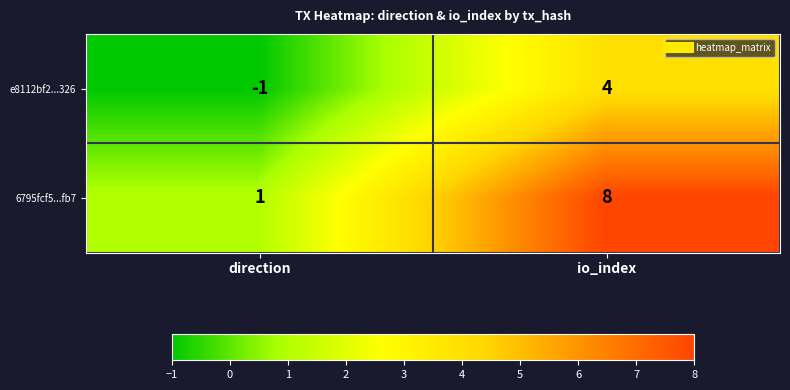

At which category is the sum across all series the highest?

io_index